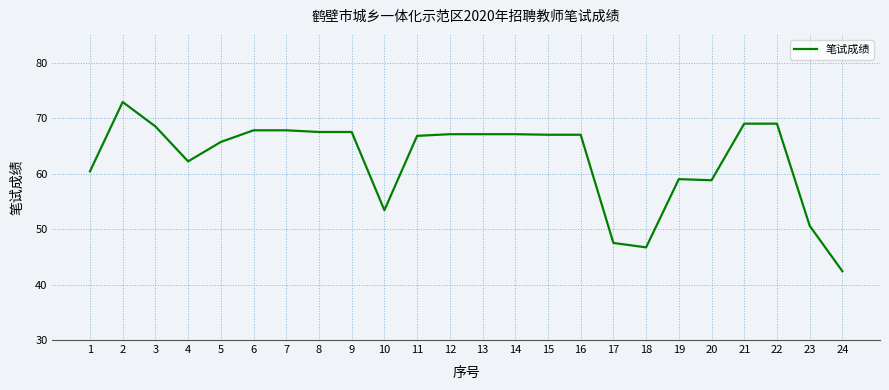

Between 19 and 18, which is larger?

19